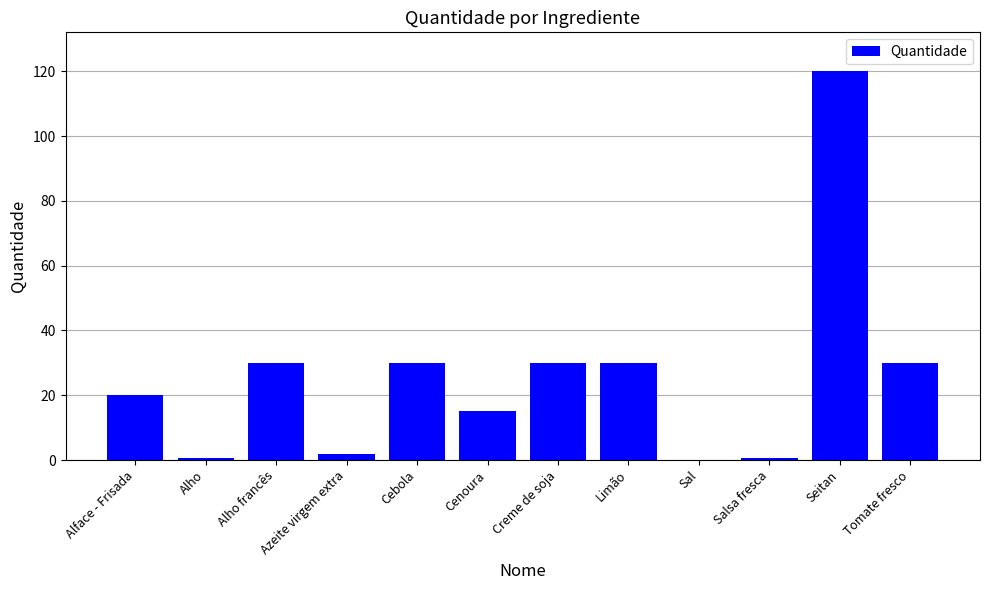

How many distinct data groups are displayed?

1